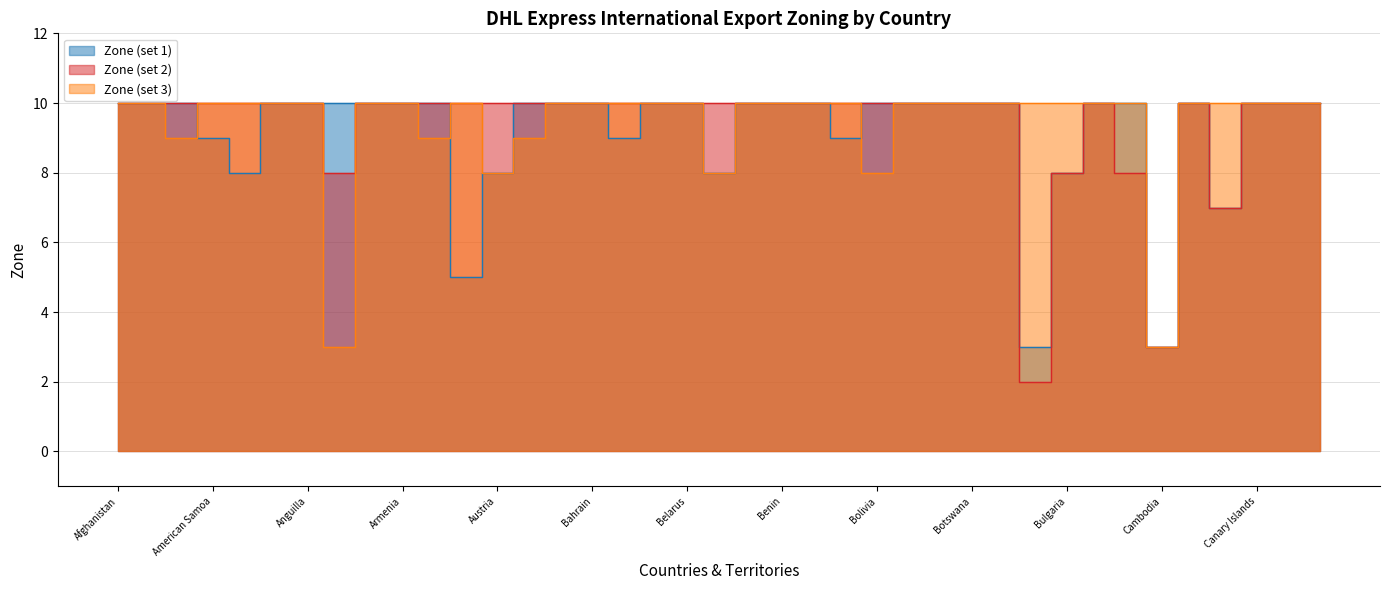

Reading right to left, extract all data points from this chart.

Zone (set 1): 10	10	10	7	10	3	10	10	8	3	10	10	10	10	10	9	10	10	10	8	10	10	9	10	10	10	8	5	10	10	10	10	10	10	8	9	10	10	10
Zone (set 2): 10	10	10	7	10	3	8	10	8	2	10	10	10	10	10	10	10	10	10	10	10	10	10	10	10	10	10	10	10	10	10	8	10	10	10	10	10	10	10
Zone (set 3): 10	10	10	10	10	3	10	10	10	10	10	10	10	10	8	10	10	10	10	8	10	10	10	10	10	9	8	10	9	10	10	3	10	10	10	10	9	10	10